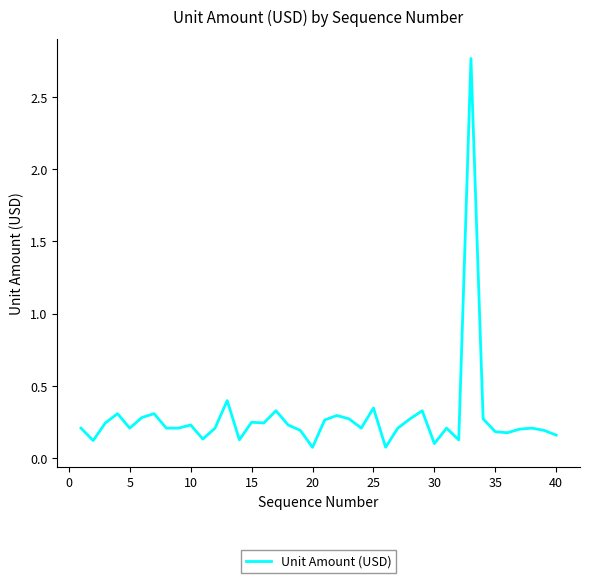

What is the difference between the maximum and minimum values?

2.7